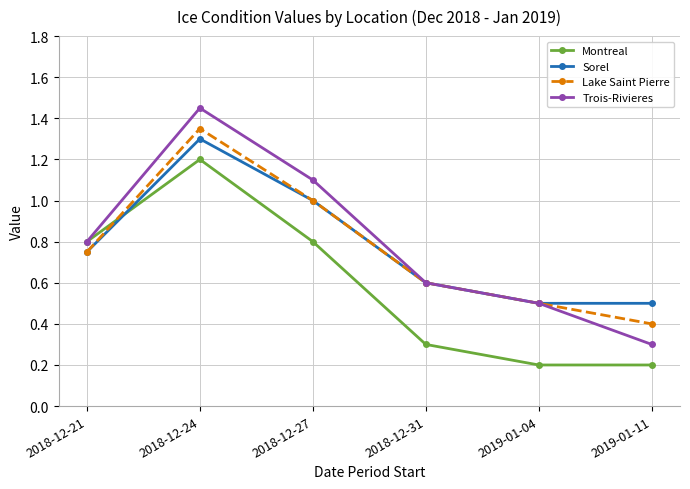

How many categories are shown in the chart?

6